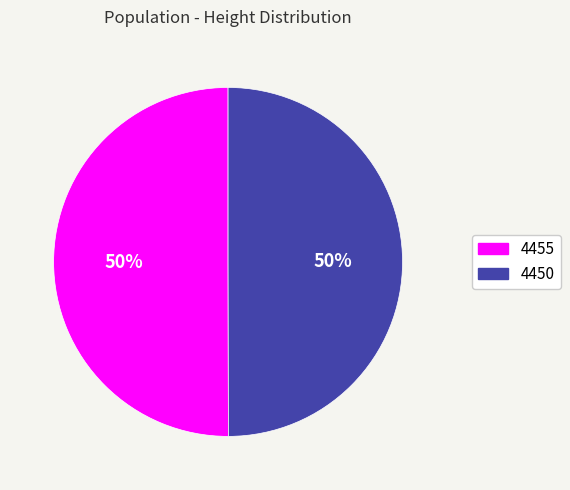

To the nearest percent, what is the combined percentage of 4450 and 4455?

100%